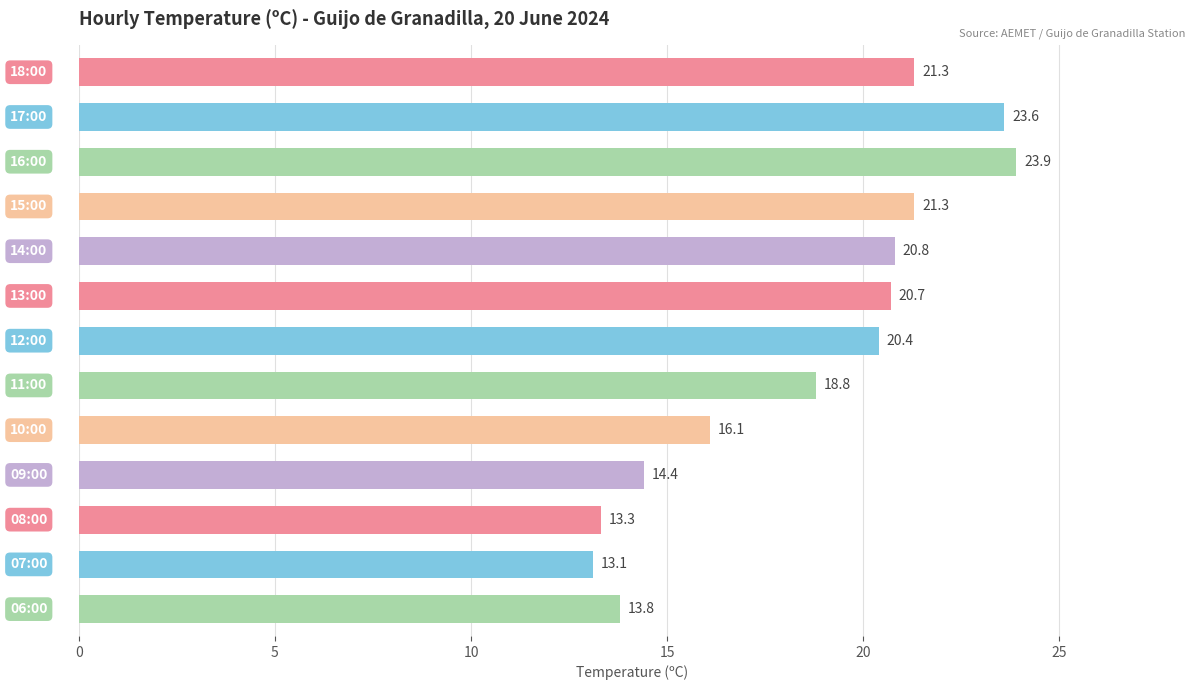

What is the value of the 2nd bar from the top?

23.6